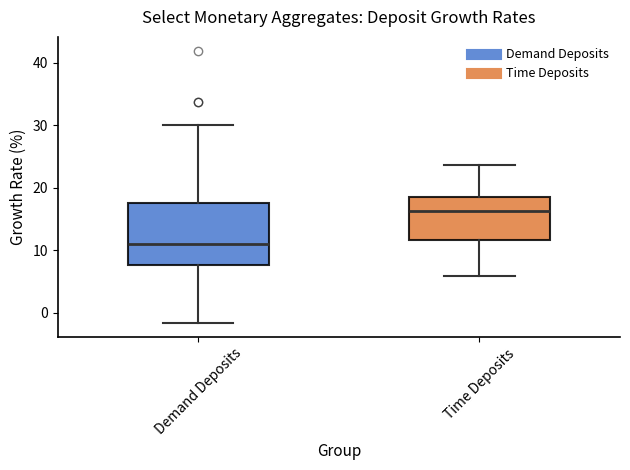

Reading left to right, read every box against the y-axis: the position of its median line, the range the box covers, and the ends of its whiskers. The values are not printed on the chart, so give them approximately, as read against the axis.

Demand Deposits: median 11, box 8 to 18, whiskers -2 to 30
Time Deposits: median 16, box 12 to 19, whiskers 6 to 24